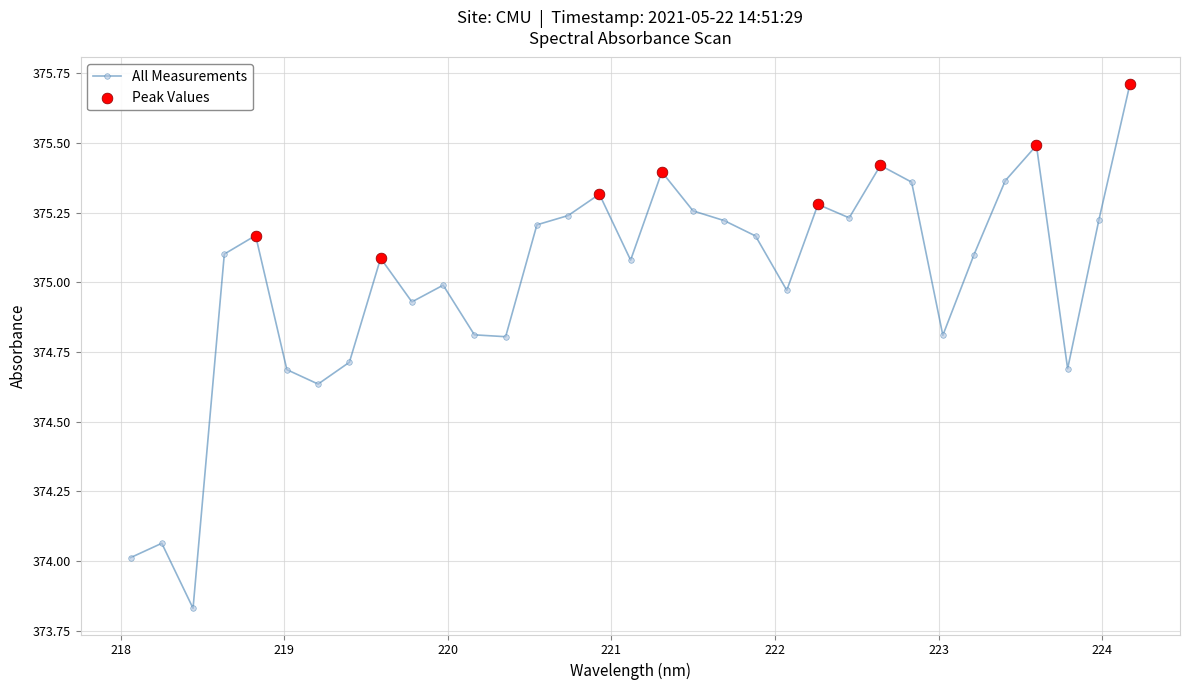

What is the sum of all values?

12375.4